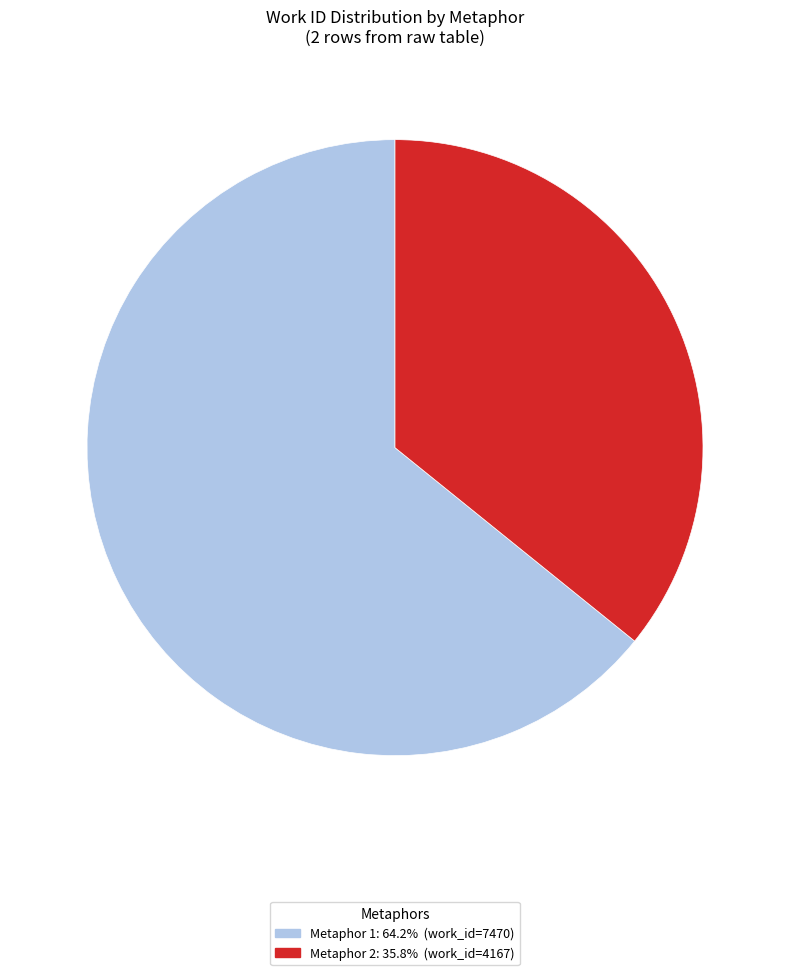

Approximately how many times larger is the value at Metaphor 2: 35.8% (work_id=4167) compared to Metaphor 1: 64.2% (work_id=7470)?

0.6